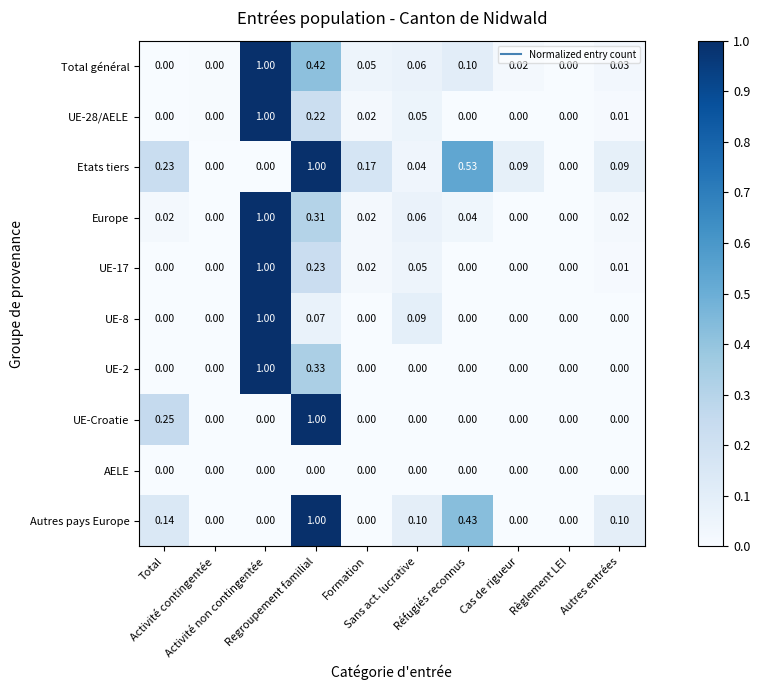

How many values in the UE-8 series exceed 0?

3